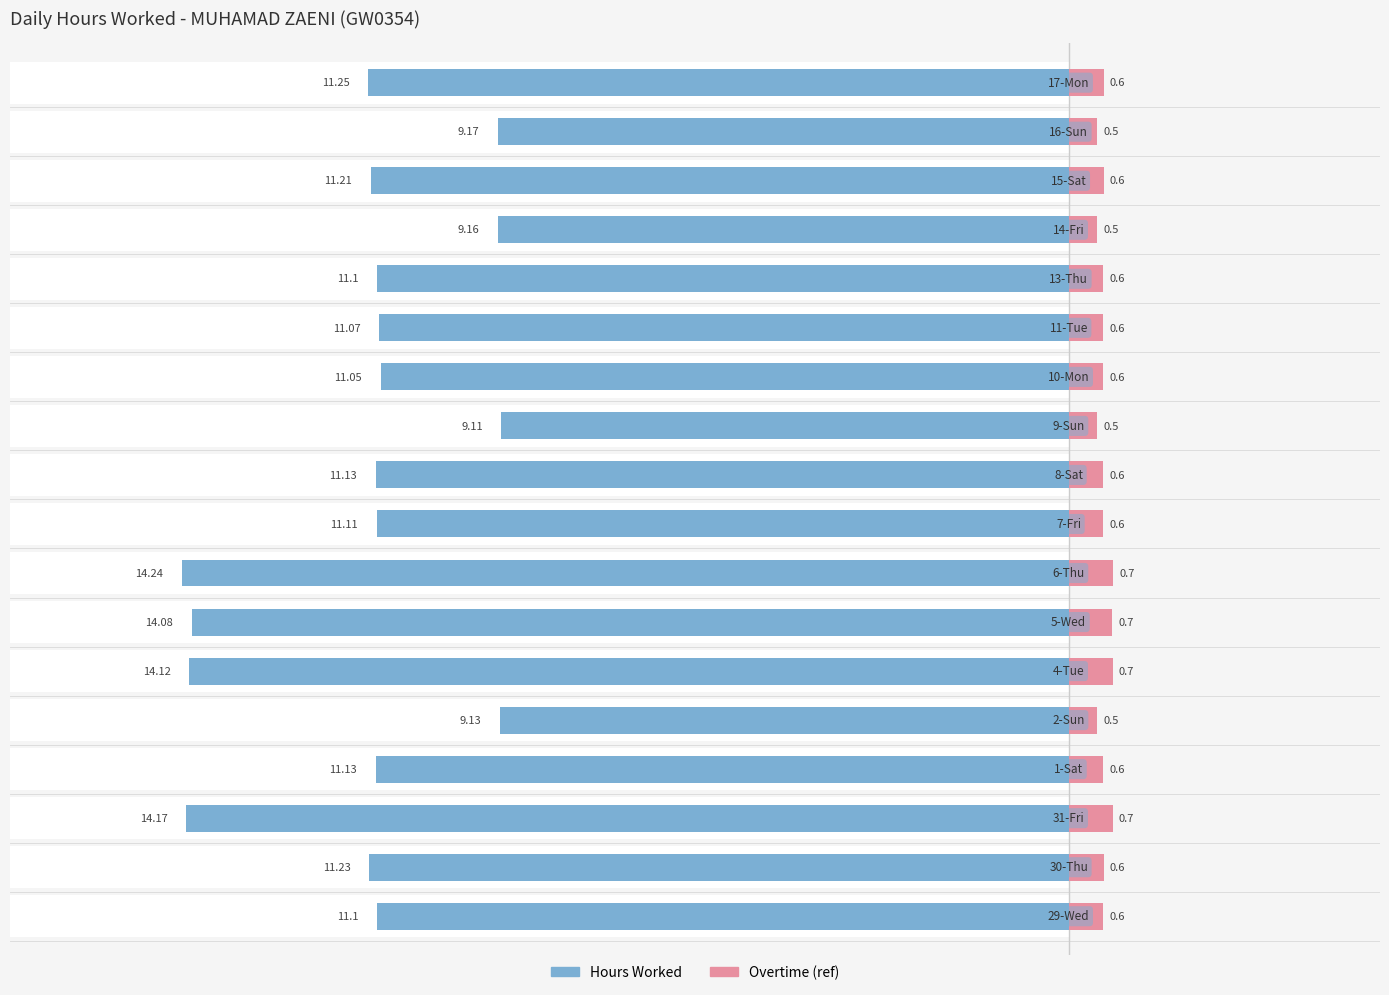

Reading left to right, what are all the values shown in this chart?

Hours Worked: 0=-11.1	1=-11.2	2=-14.2	3=-11.1	4=-9.1	5=-14.1	6=-14.1	7=-14.2	8=-11.1	9=-11.1	10=-9.1	11=-11.1	12=-11.1	13=-11.1	14=-9.2	15=-11.2	16=-9.2	17=-11.2
Overtime (ref): 0=0.6	1=0.6	2=0.7	3=0.6	4=0.5	5=0.7	6=0.7	7=0.7	8=0.6	9=0.6	10=0.5	11=0.6	12=0.6	13=0.6	14=0.5	15=0.6	16=0.5	17=0.6